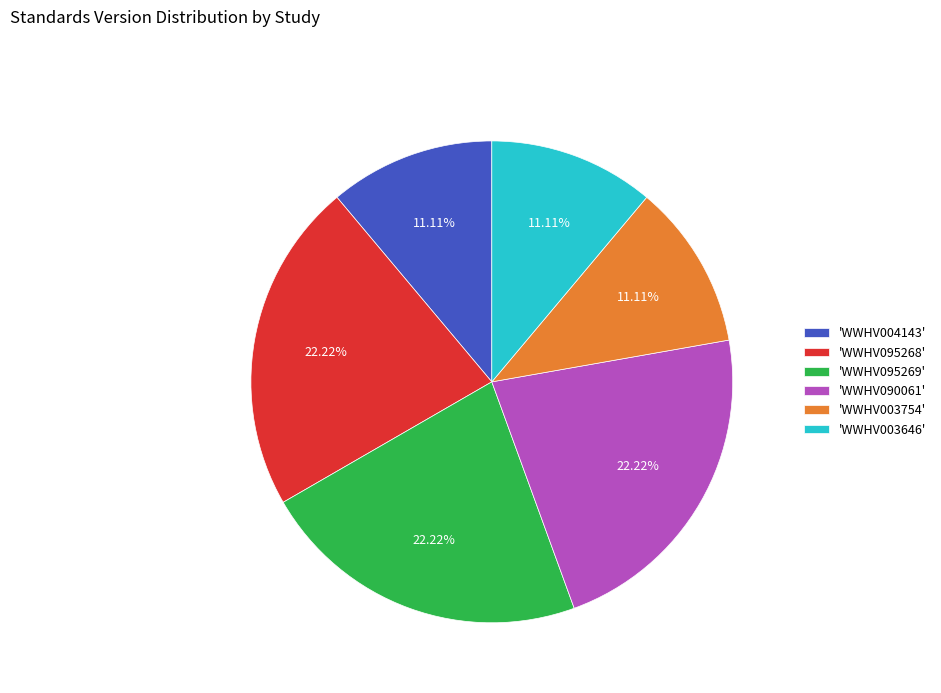

Which has a higher value, 'WWHV095269' or 'WWHV003754'?

'WWHV095269'